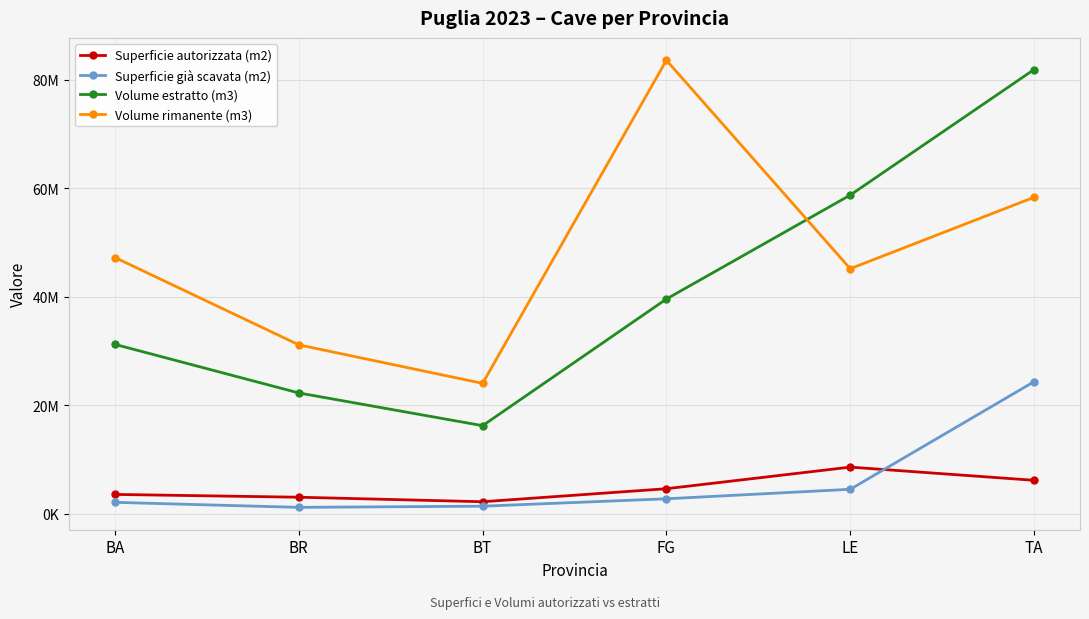

Does the chart have visible grid lines?

Yes